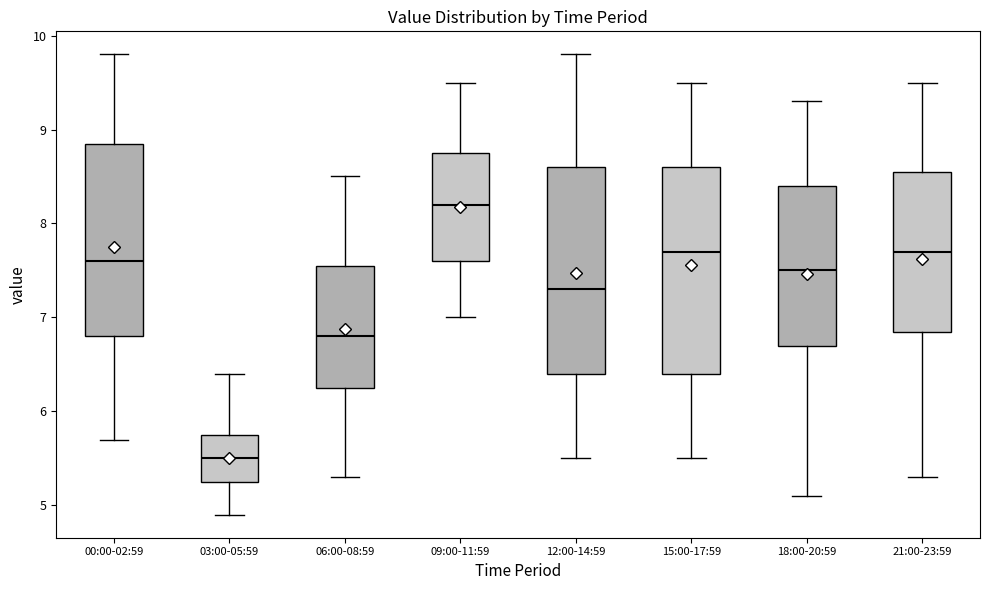

Which box's median line is the highest?

09:00-11:59